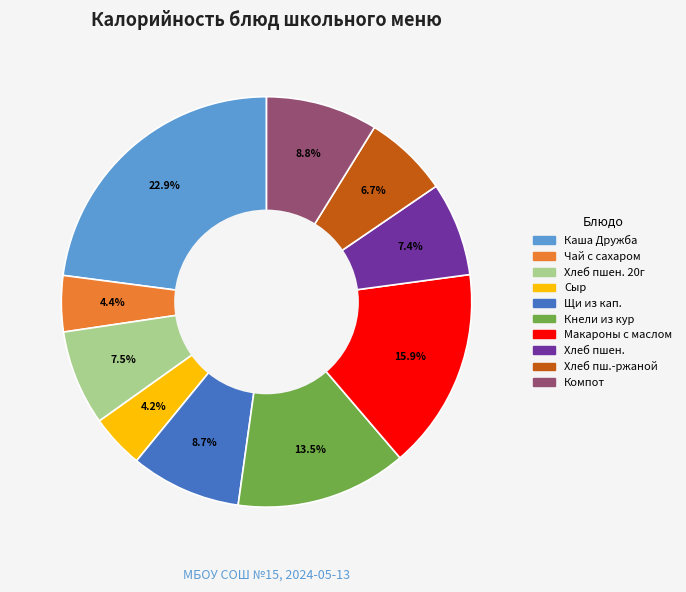

Is there a majority slice in this chart?

No